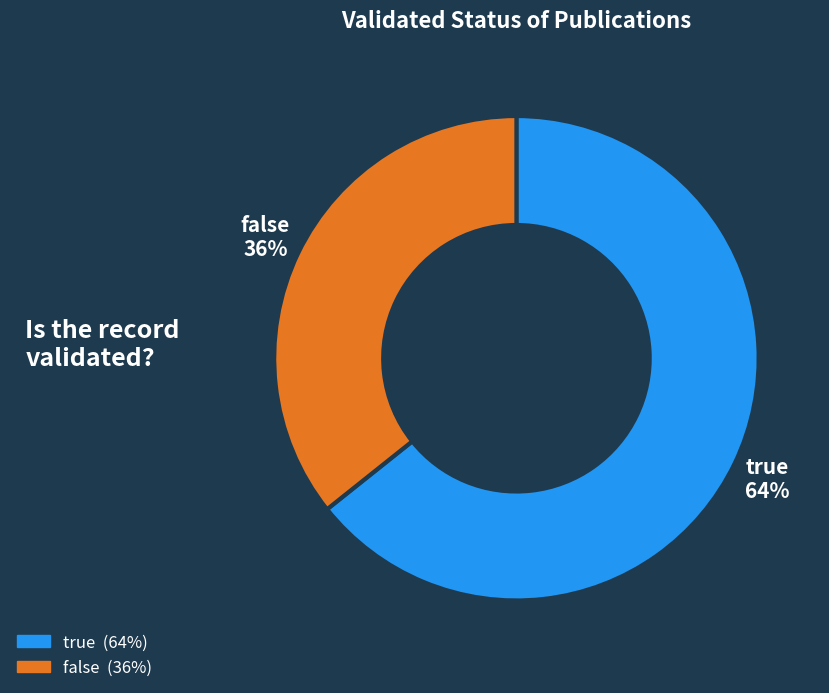

Combined, do true and false account for over 50%?

Yes